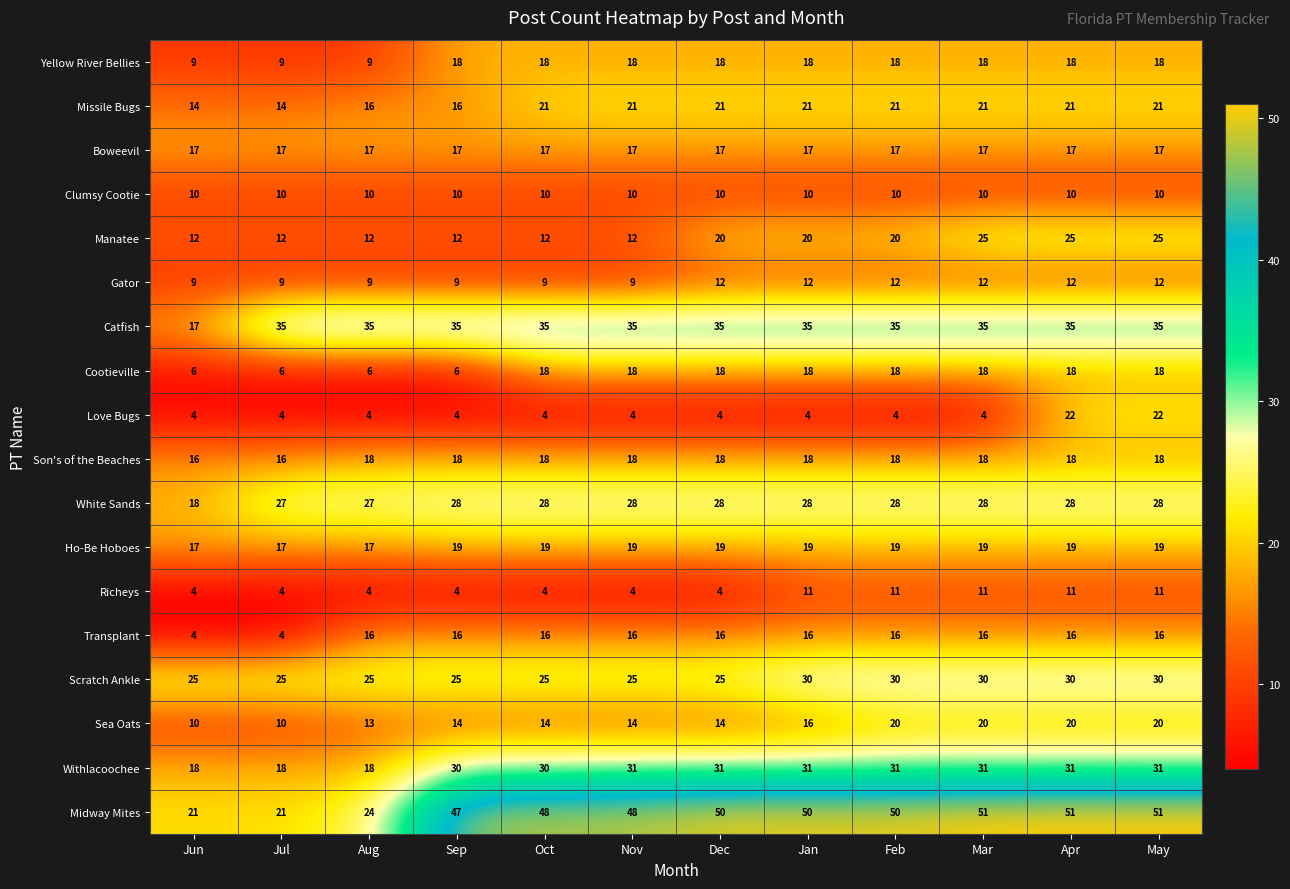

What is the minimum value shown in the chart?

4